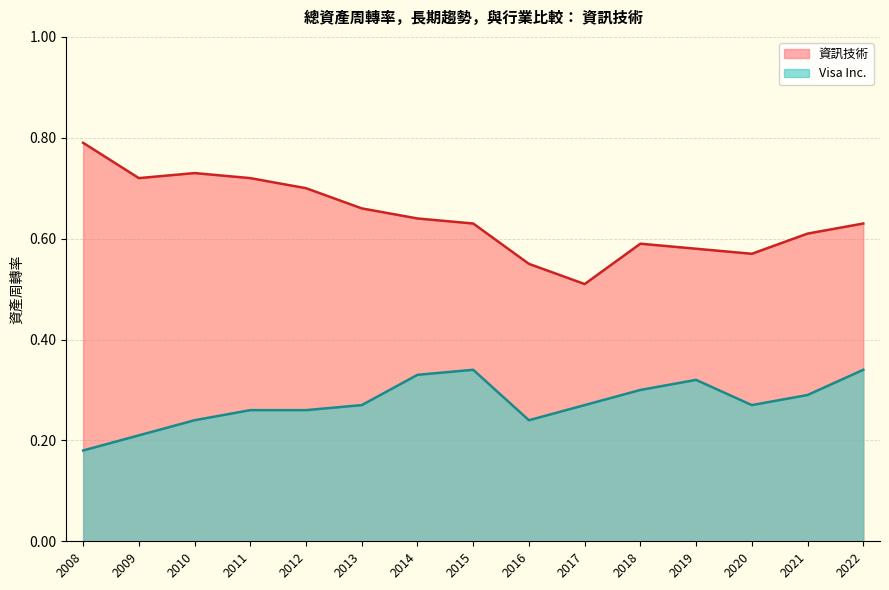

Which has a higher value, 2022 or 2019?

2022